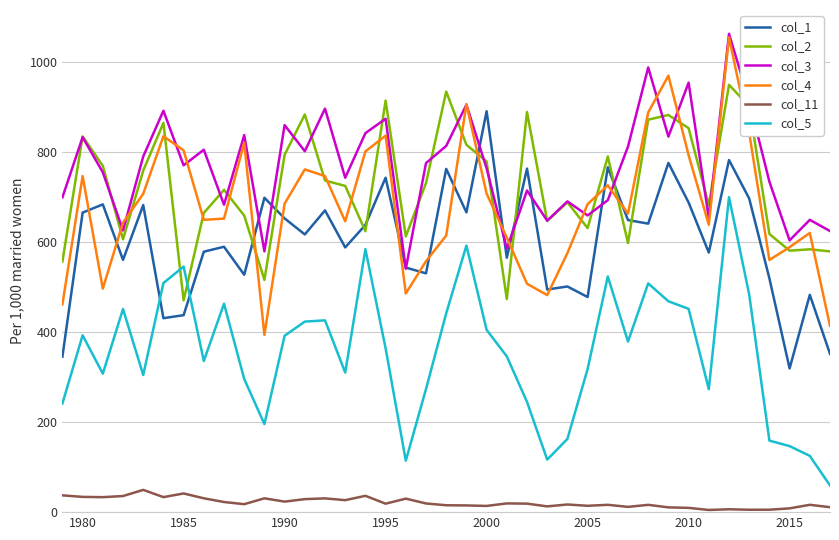

True or false: col_11 and col_5 cross at least once.

False